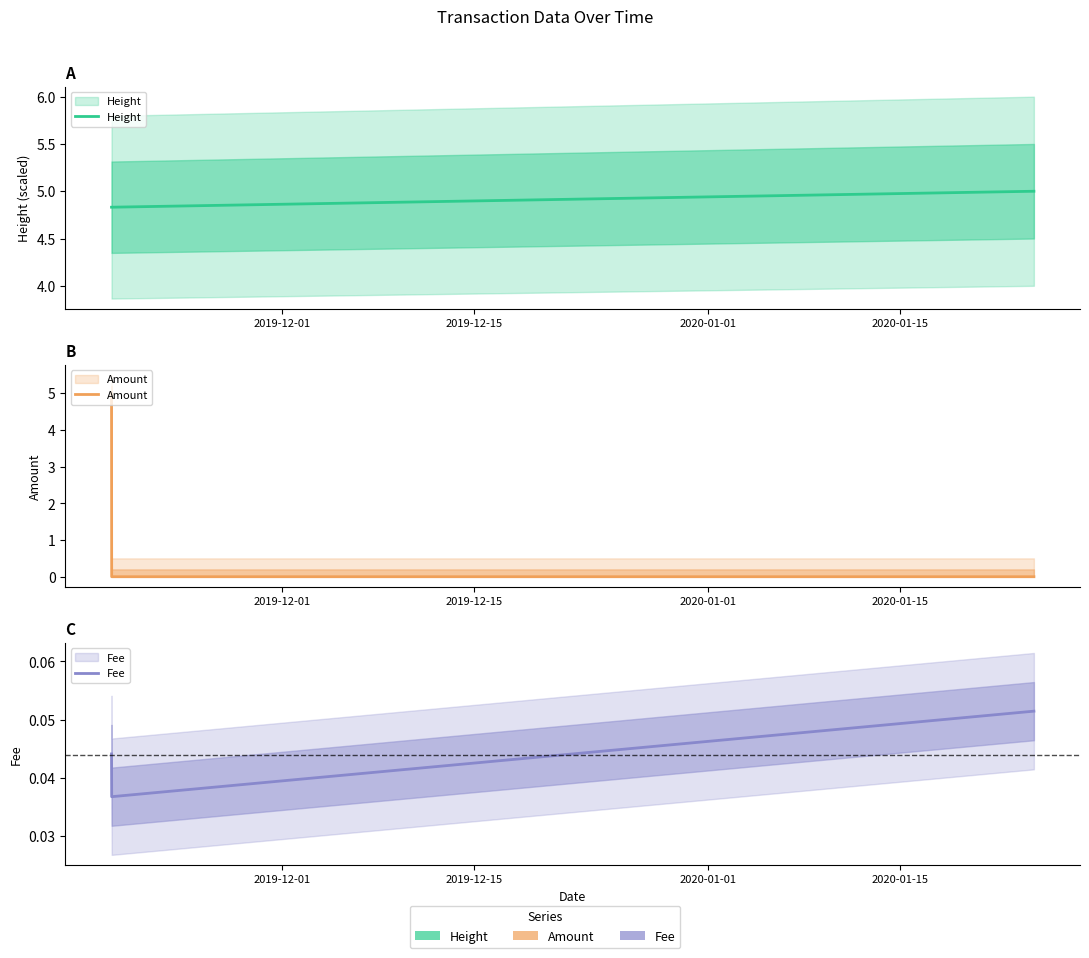

True or false: Height has a value of 6.6 at 2020-01-01.

False